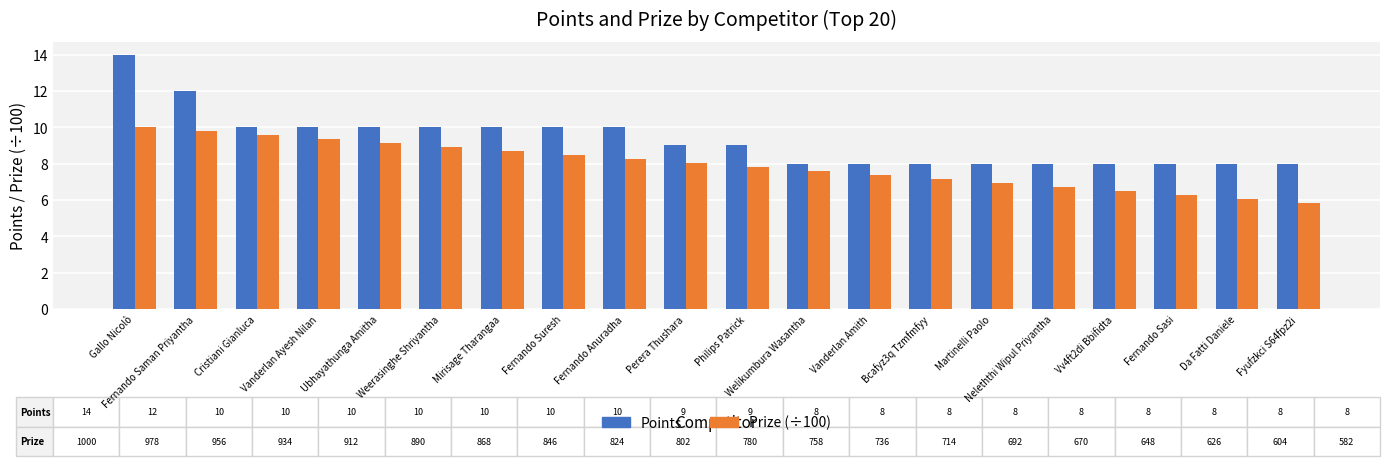

True or false: Prize (÷100) has a value of 7.8 at Philips Patrick.

True